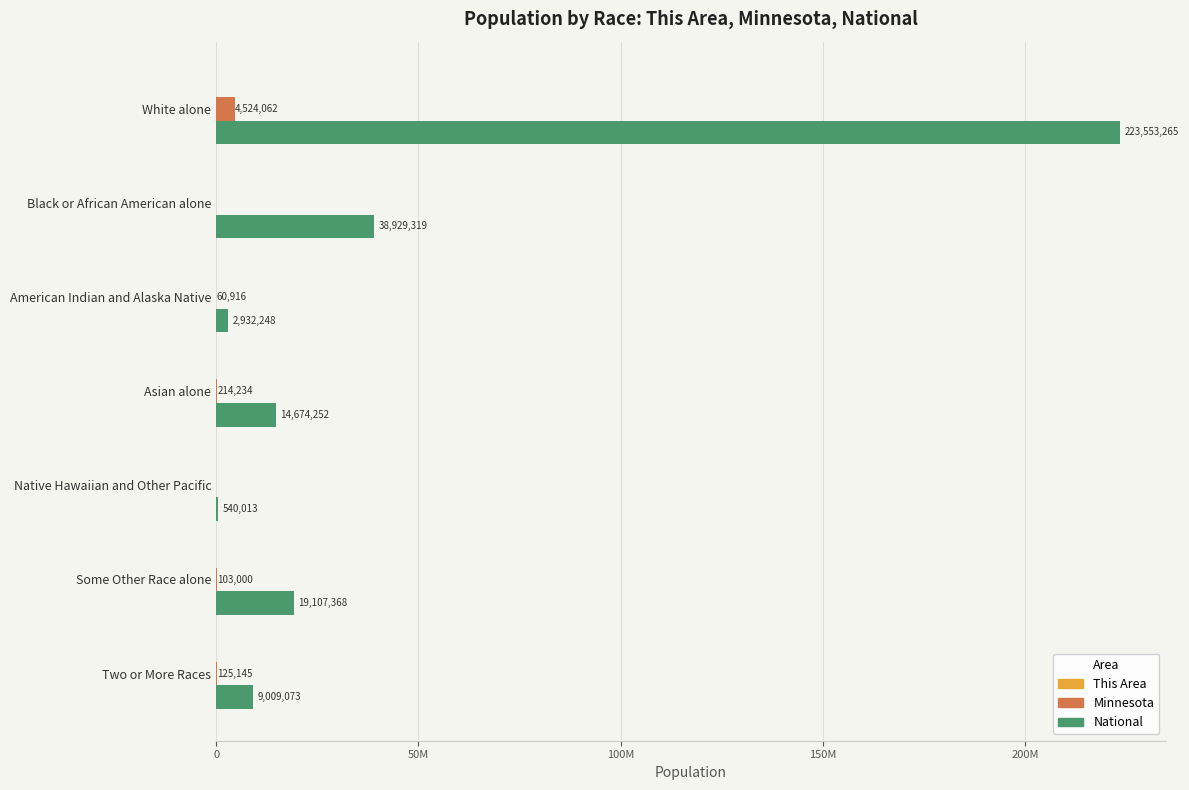

Reading left to right, what are all the values shown in this chart?

This Area: 1362	5274	5	0	0	0	15
Minnesota: 4524062	412	60916	214234	2156	103000	125145
National: 223553265	38929319	2932248	14674252	540013	19107368	9009073